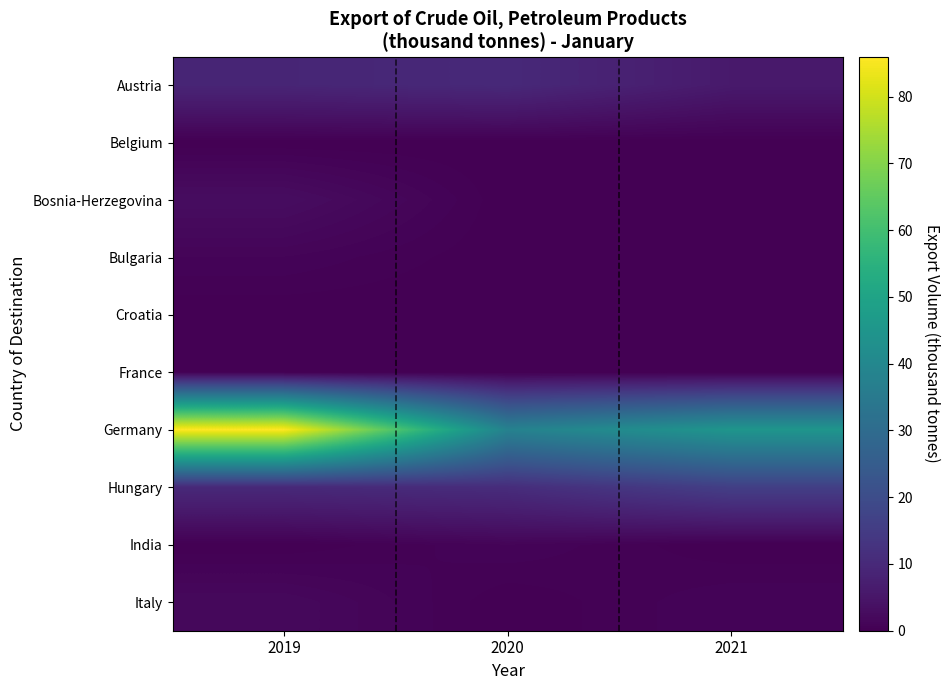

At which category is the sum across all series the highest?

2019